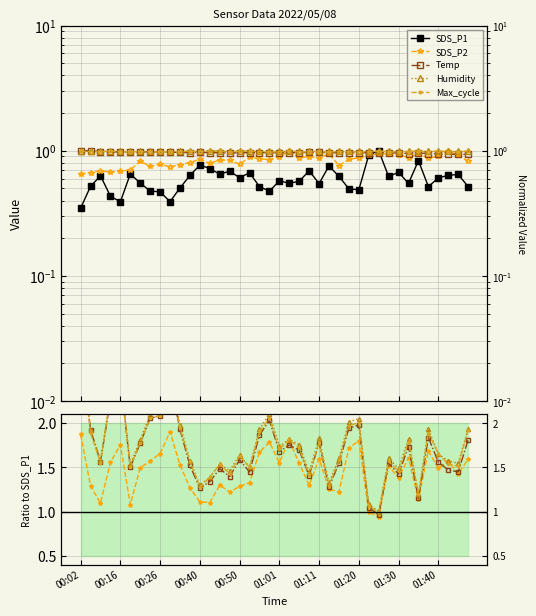

At which label does SDS_P2 reach its peak?

01:40